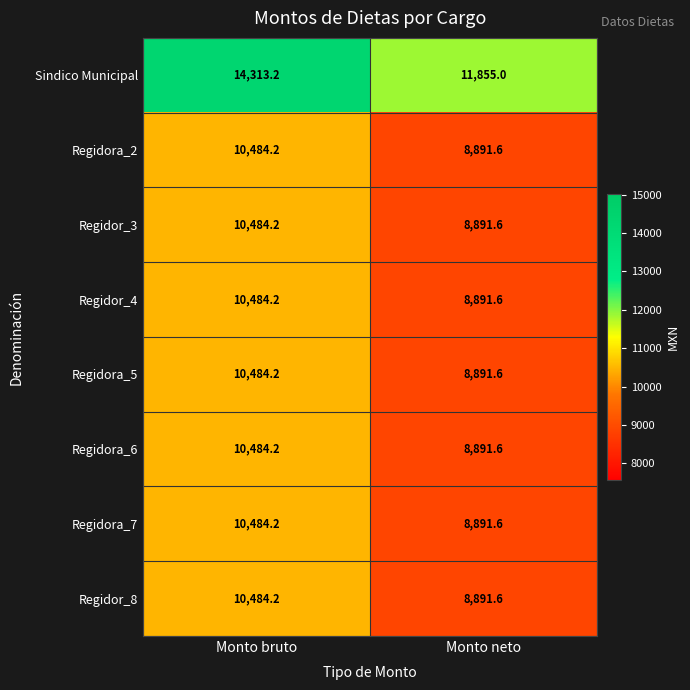

What is the difference between the maximum and minimum values in the Regidora_2 series?

1592.6